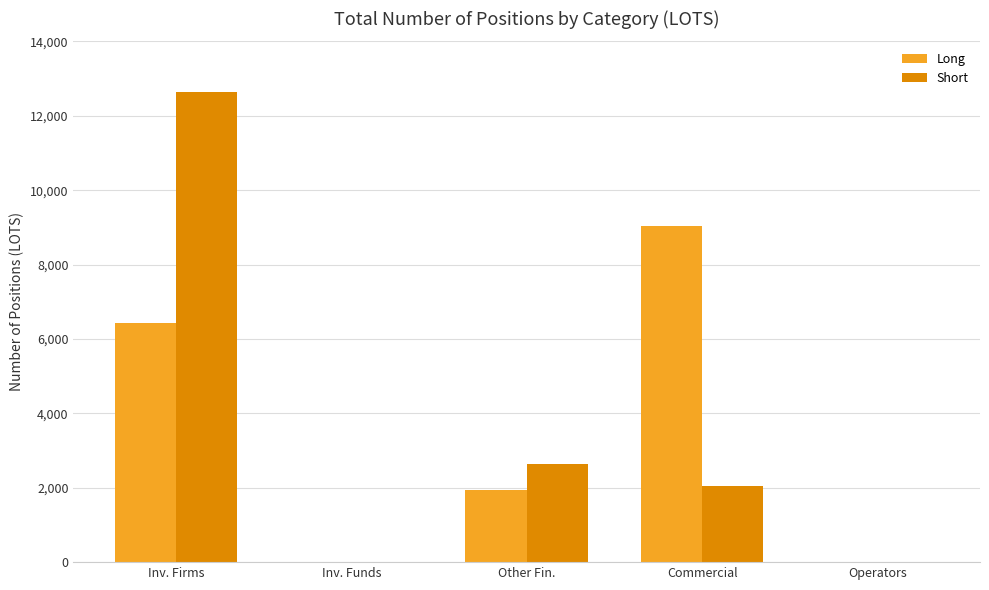

Count the number of data series in this chart.

2